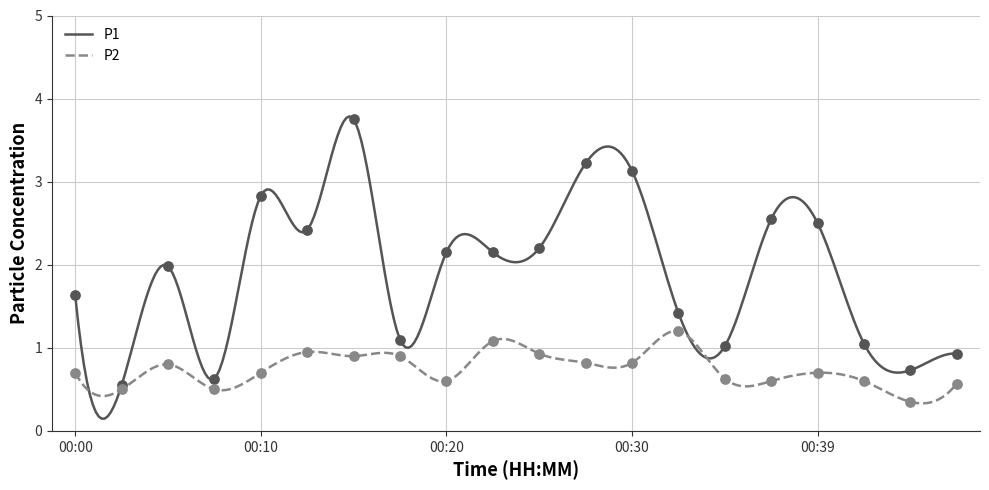

At how many categories does at least one series exceed 2?

10